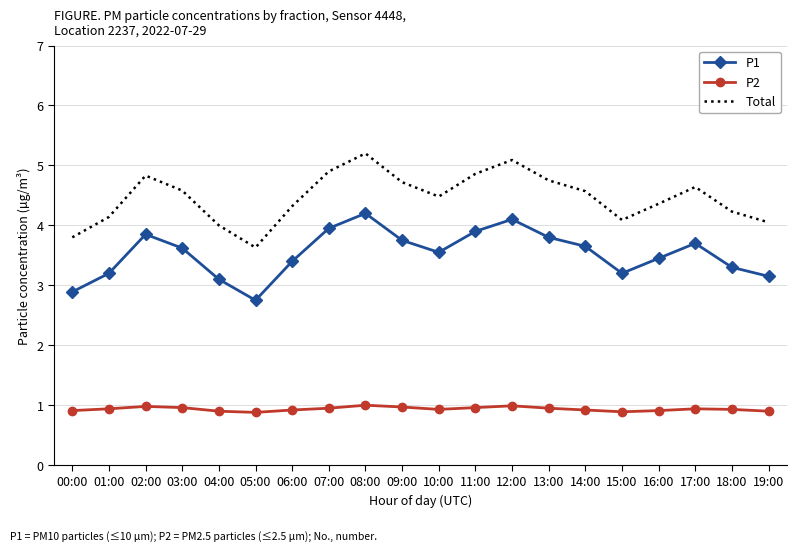

Is it true that Total equals 6.1 at 16:00?

False